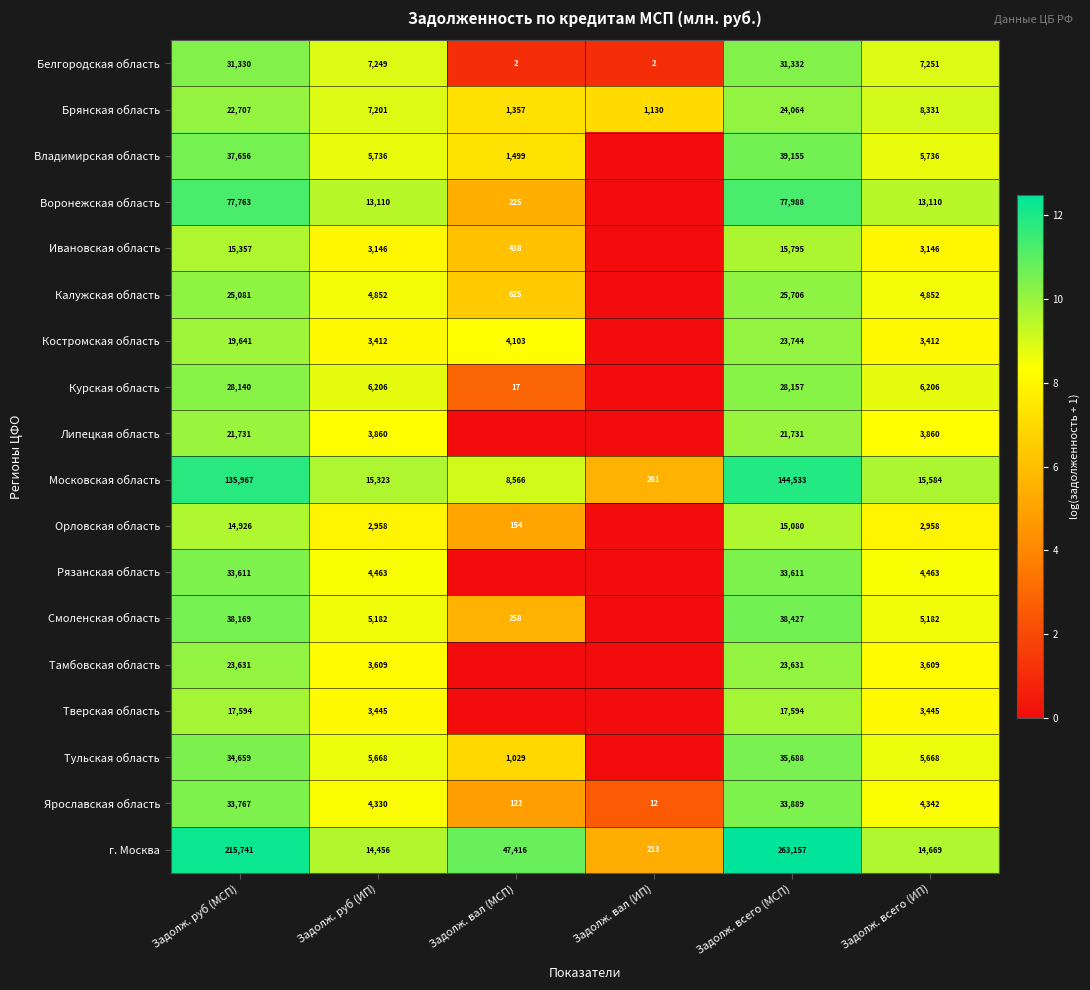

What is the spread (max minus min) of values at Задолж. всего (МСП)?

248077